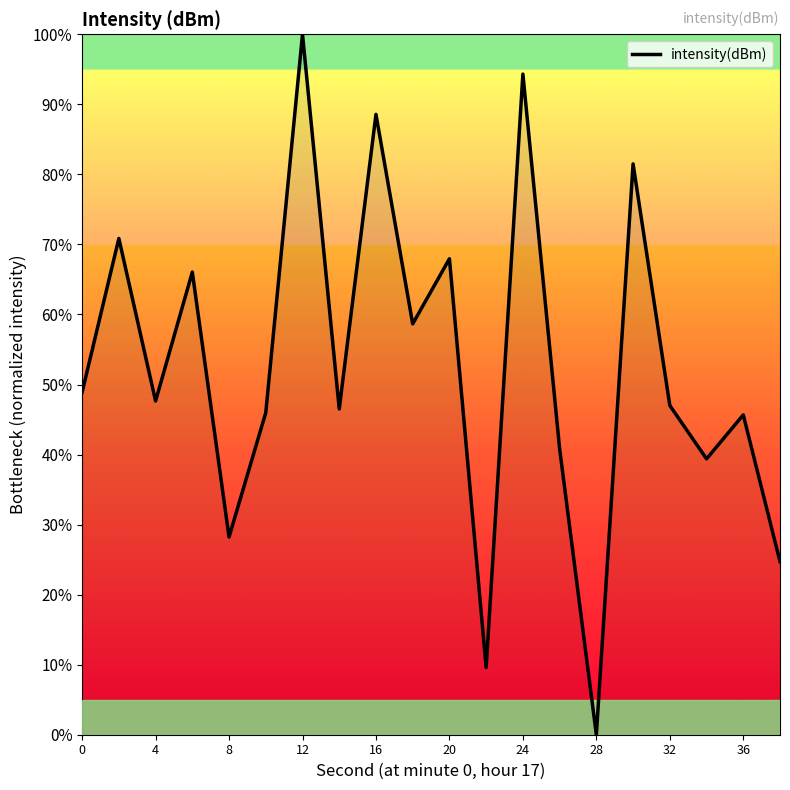

What is the difference between the maximum and minimum values?

100.0